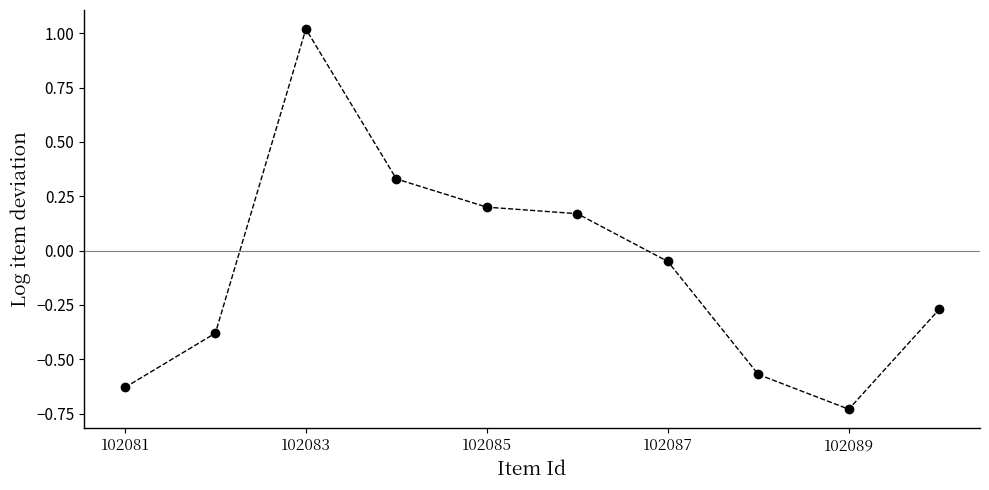

True or false: there are more than 0 points higher than both neighbors.

True